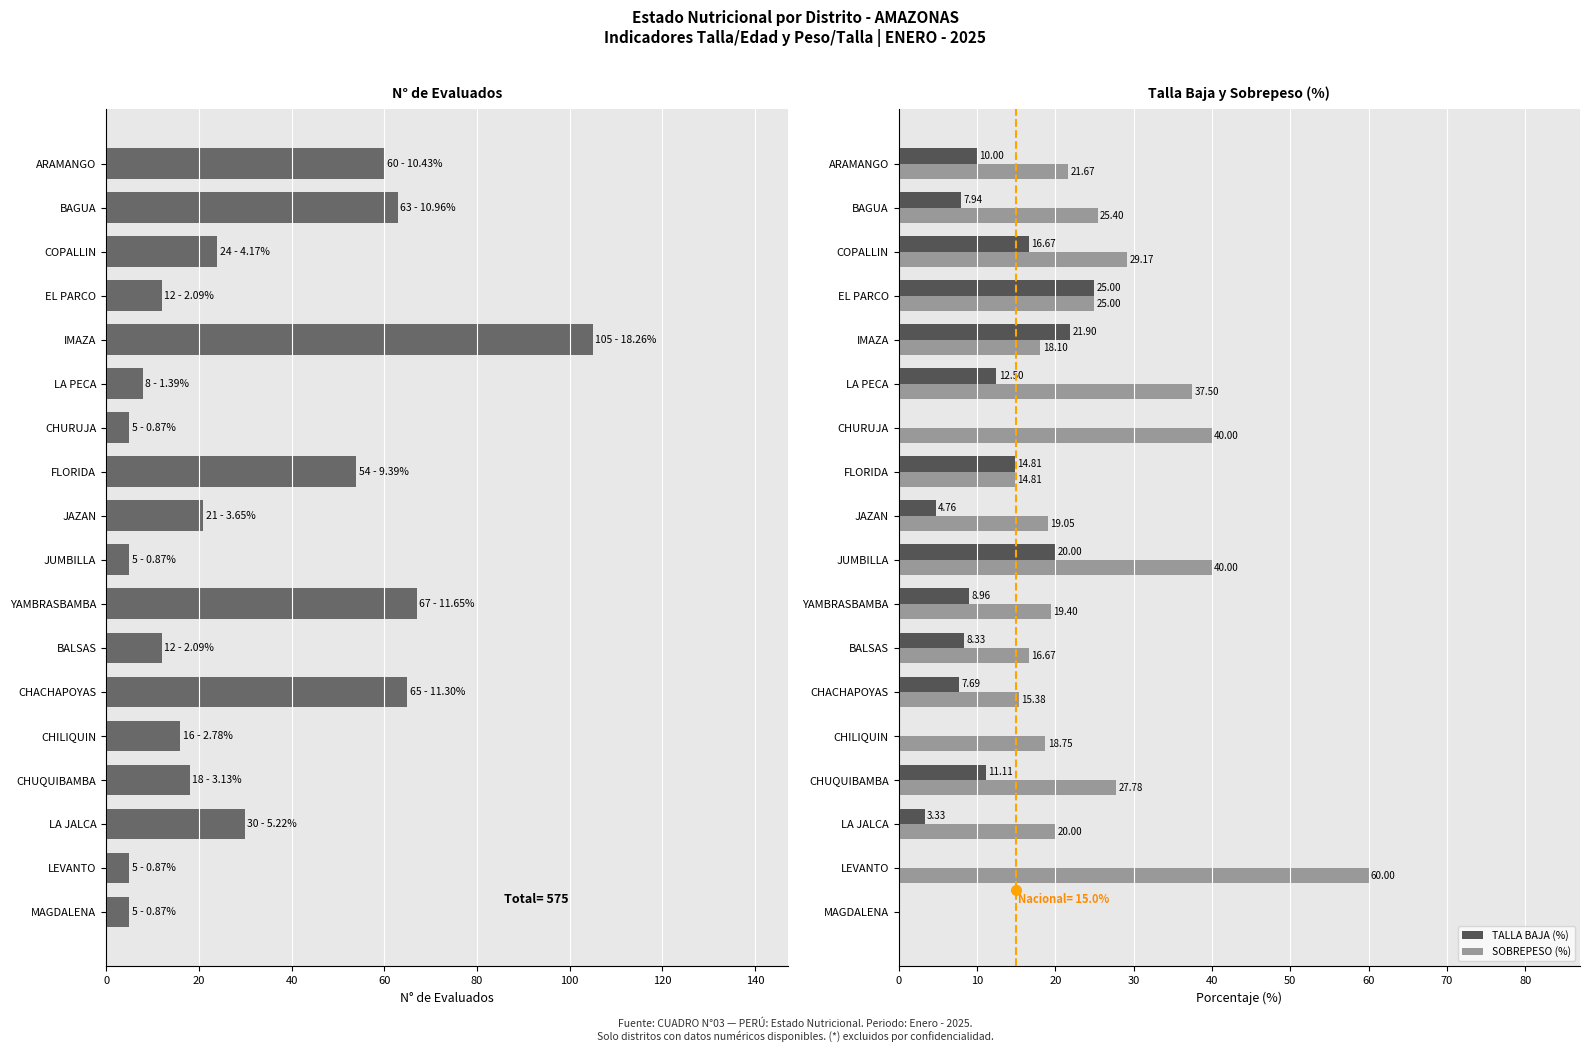

Which series has the largest total across all categories?

N° DE EVALUADOS